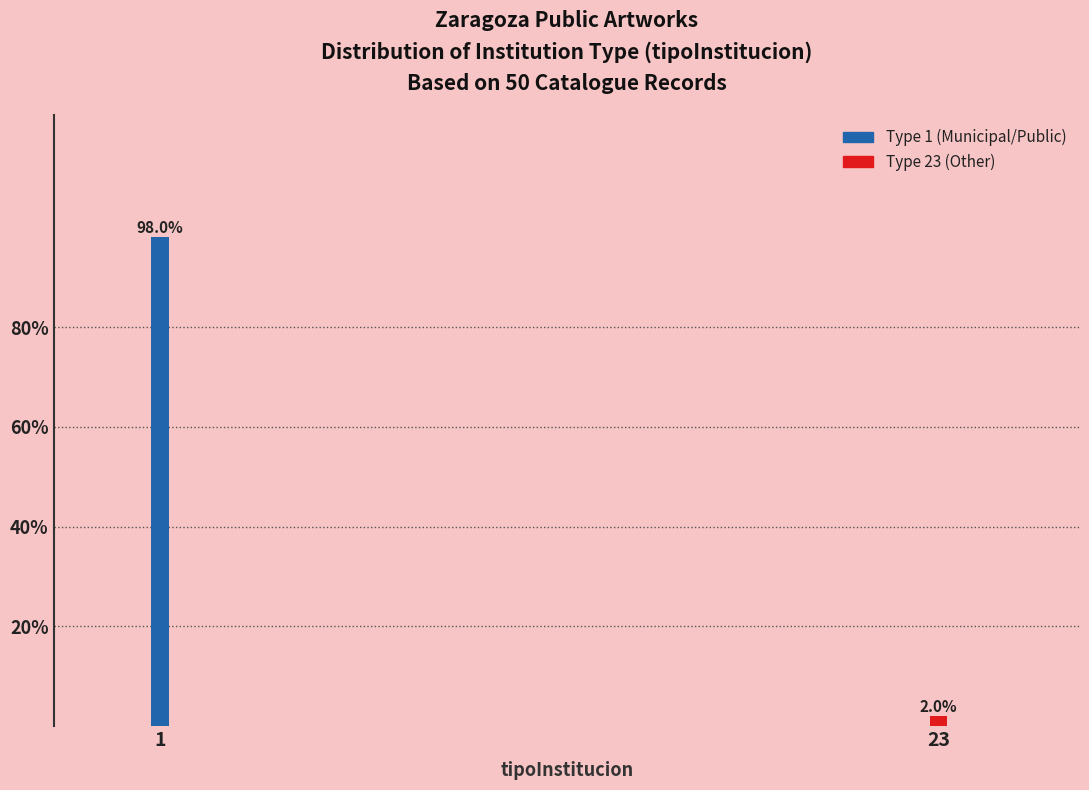

Reading left to right, what are all the values shown in this chart?

1=98	23=2